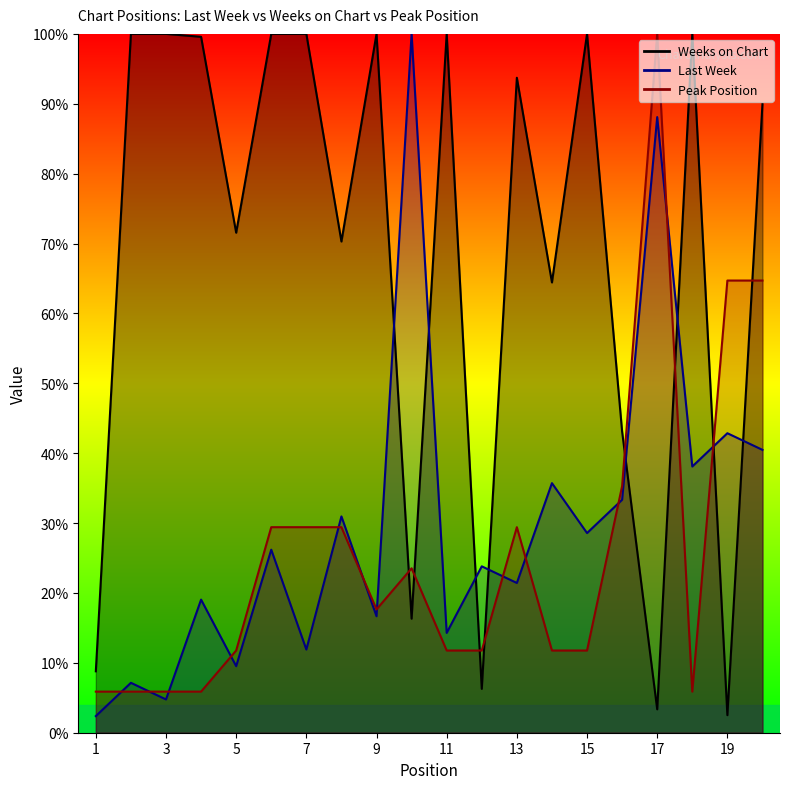

How many series are shown in this chart?

3